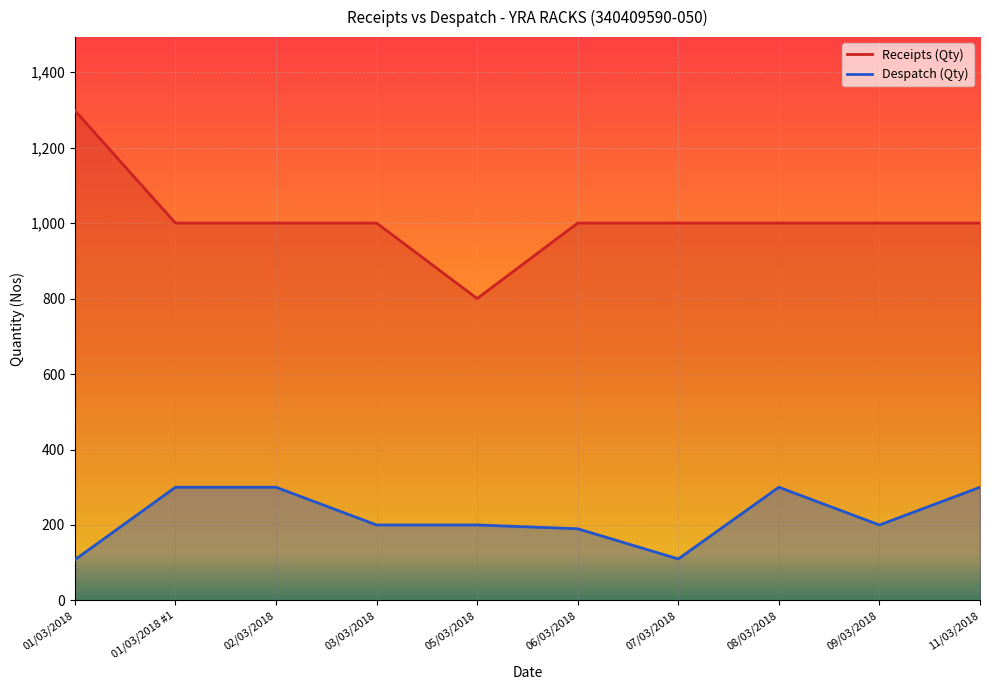

Reading right to left, extract all data points from this chart.

Receipts (Qty): 11/03/2018=1000	09/03/2018=1000	08/03/2018=1000	07/03/2018=1000	06/03/2018=1000	05/03/2018=800	03/03/2018=1000	02/03/2018=1000	01/03/2018 #1=1000	01/03/2018=1298
Despatch (Qty): 11/03/2018=300	09/03/2018=200	08/03/2018=300	07/03/2018=110	06/03/2018=190	05/03/2018=200	03/03/2018=200	02/03/2018=300	01/03/2018 #1=300	01/03/2018=108